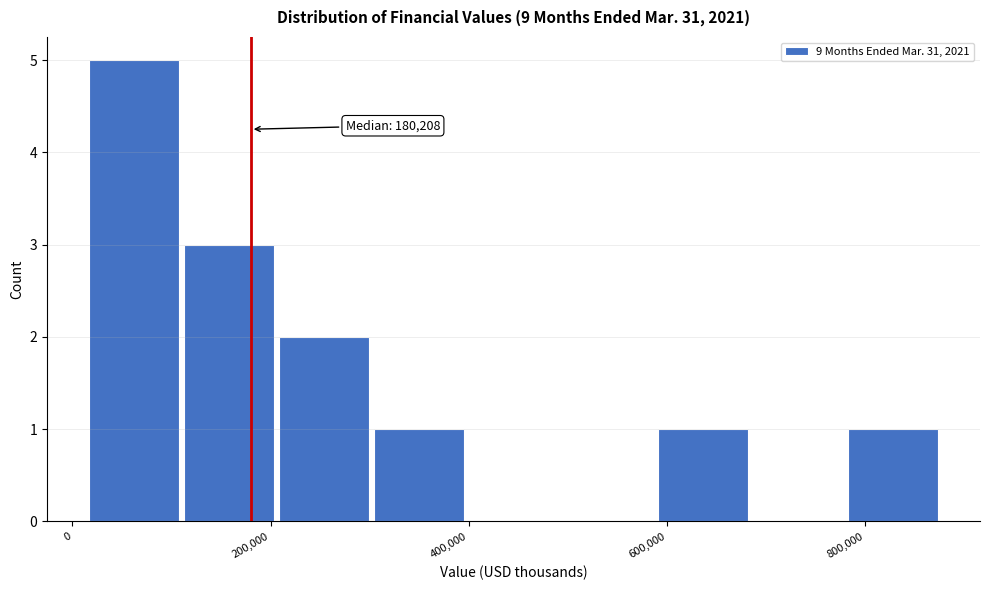

Over which range of the x-axis is the bar tallest?

20000 to 120000